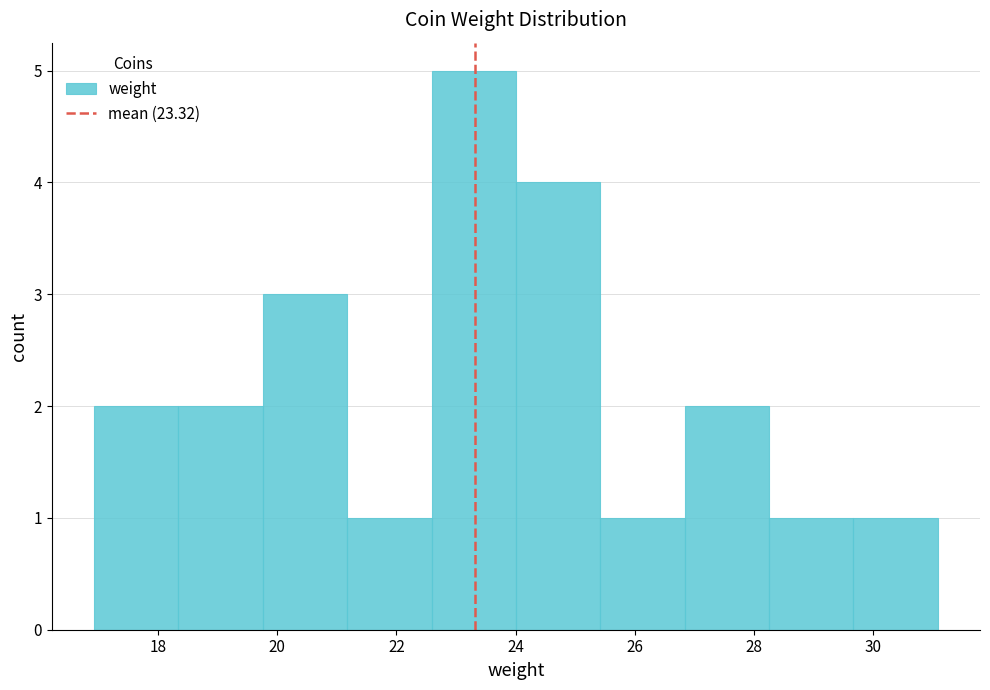

How tall is the bar that spans 22.6 to 24.0 on the x-axis? Neither the bar edges nor the heights are printed on the chart, so give them approximately, as read against the axes.

5